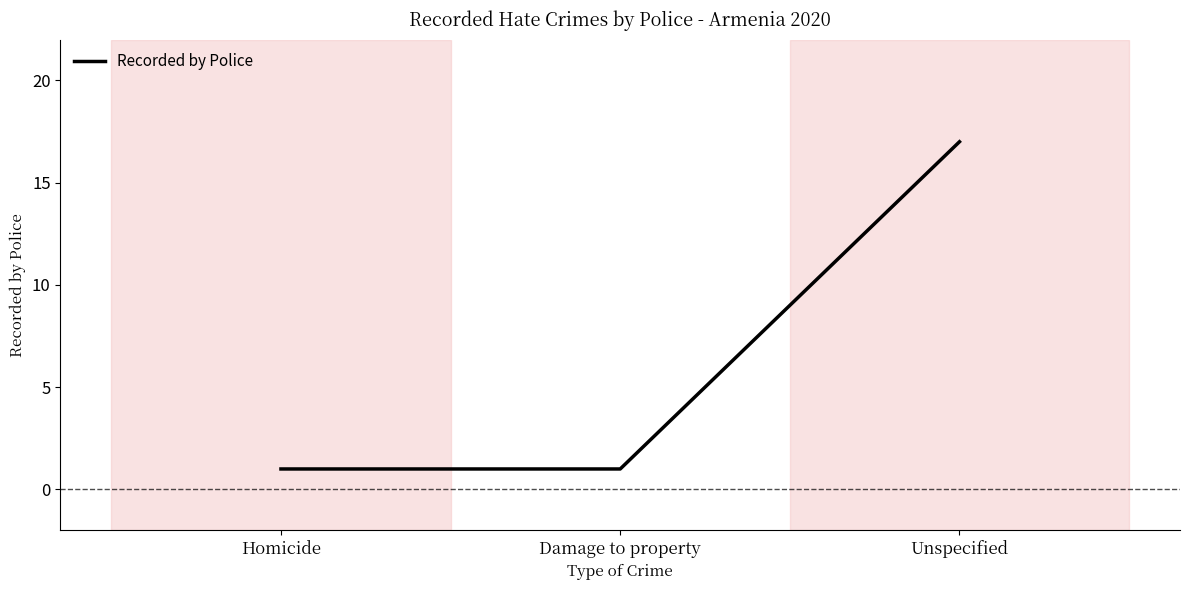

What position from the left is Homicide?

1